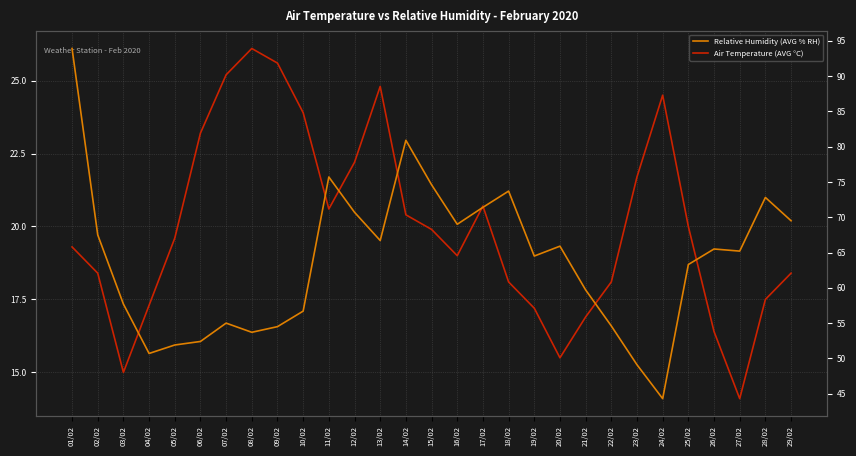

At which category does Air Temperature (AVG °C) reach its first local valley?

03/02